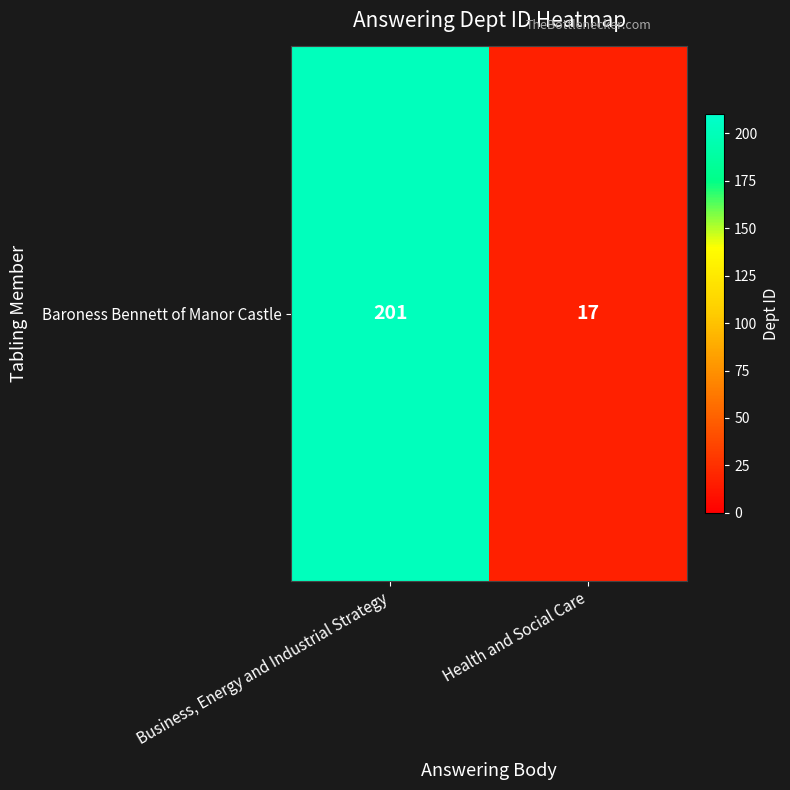

What is the change in value from Business, Energy and Industrial Strategy to Health and Social Care?

-184